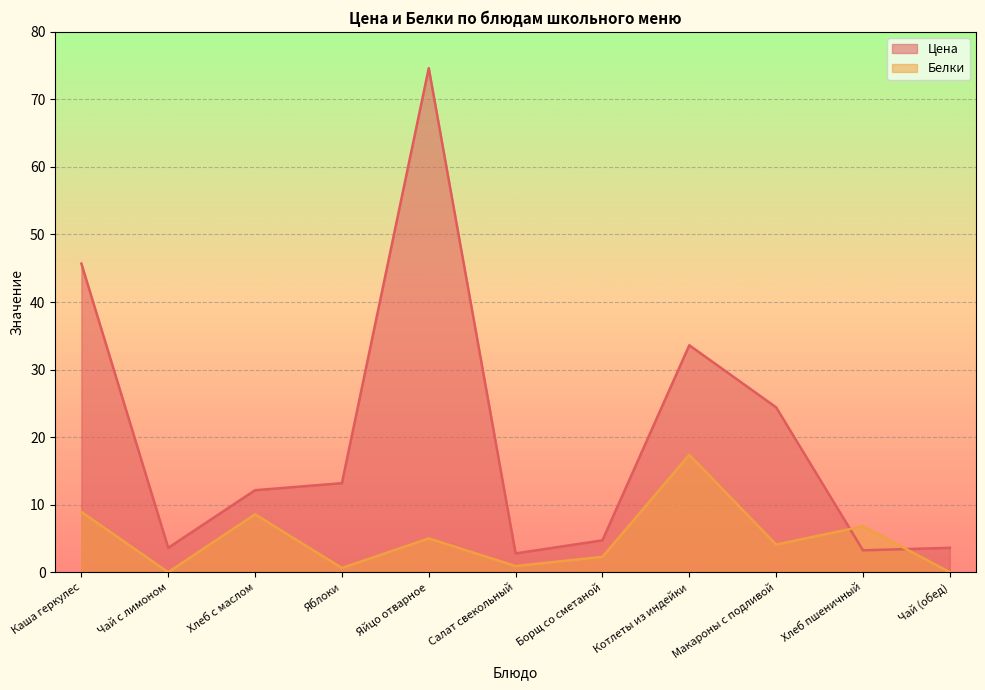

Which series changed the most between Хлеб с маслом and Салат свекольный?

Цена